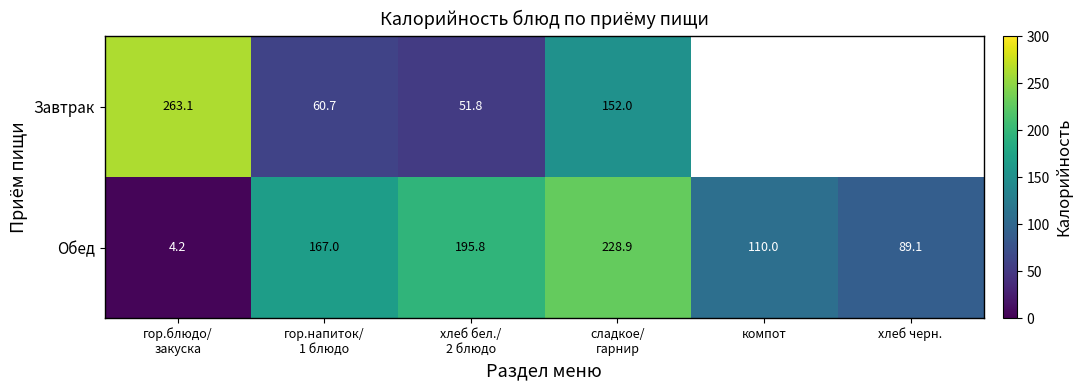

Where is Обед nearest to the value 116?

компот